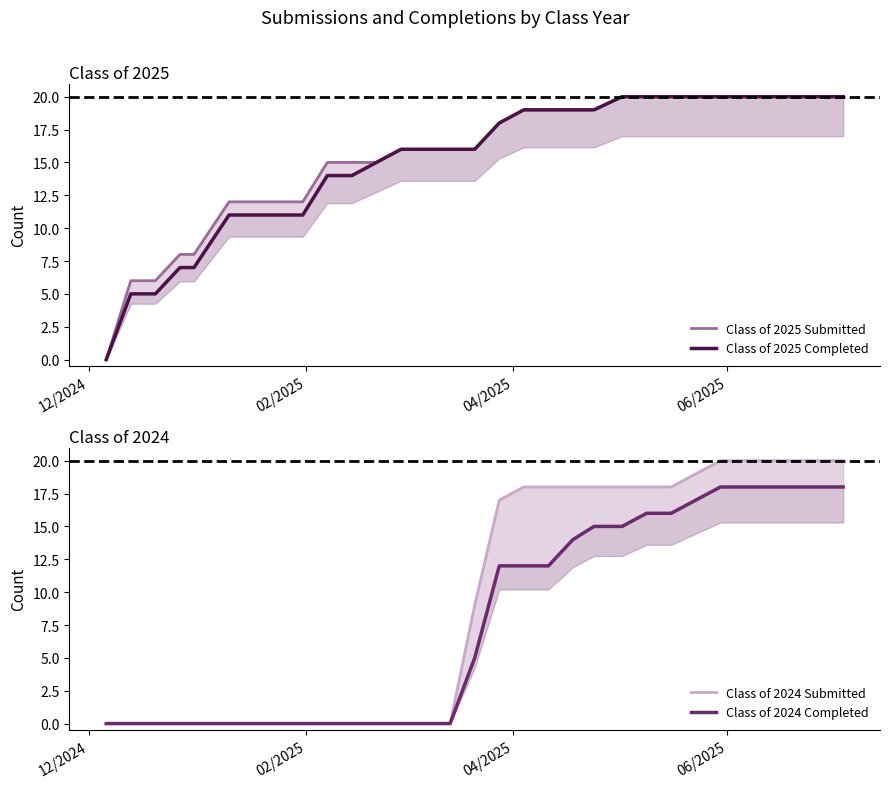

What is the maximum value shown in the chart?

20